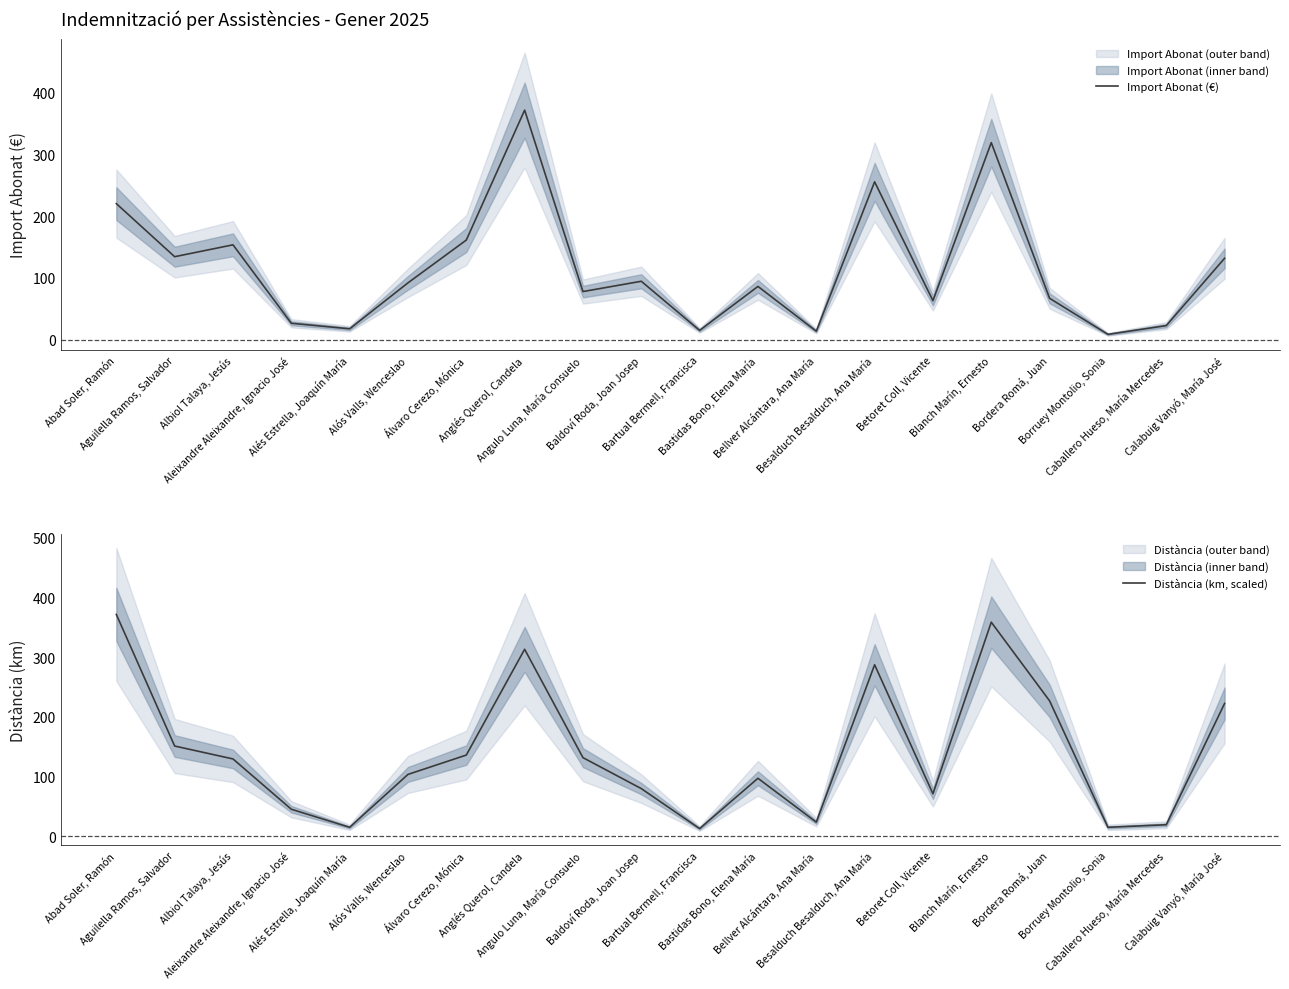

List the series in order of their peak value, highest first.

Import Abonat (€), Distància (km, scaled)